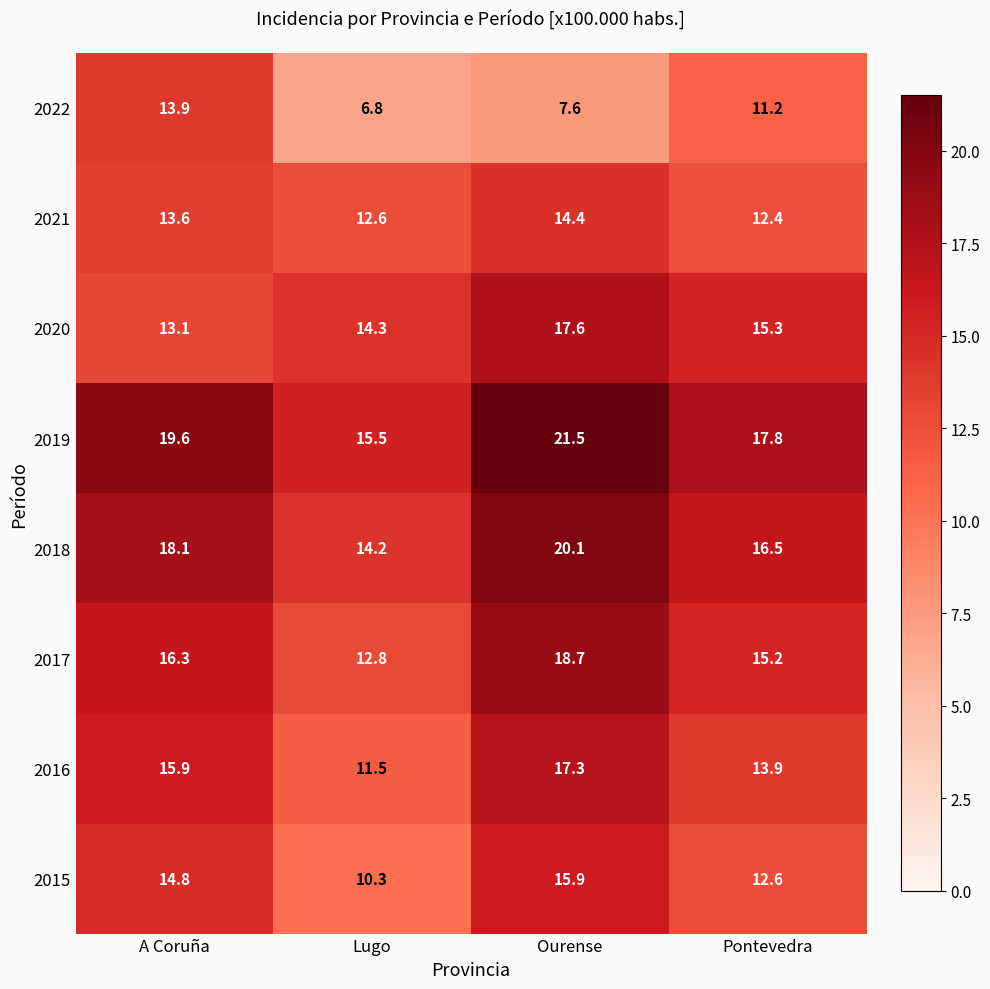

Rank the series by their maximum value, from lowest to highest.

2022, 2021, 2015, 2016, 2020, 2017, 2018, 2019